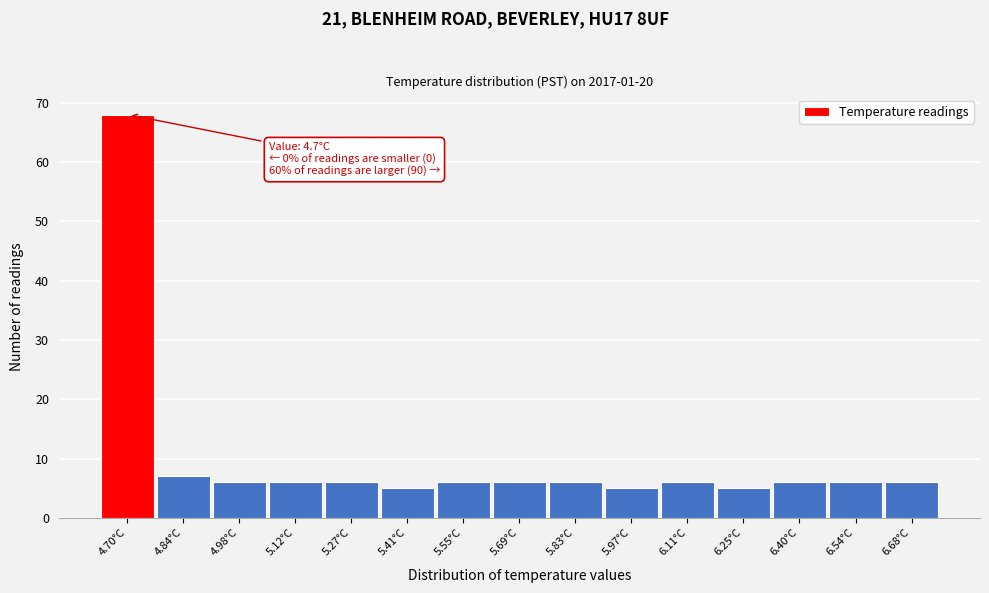

Reading right to left, what are all the values shown in this chart?

6	6	6	5	6	5	6	6	6	5	6	6	6	7	68